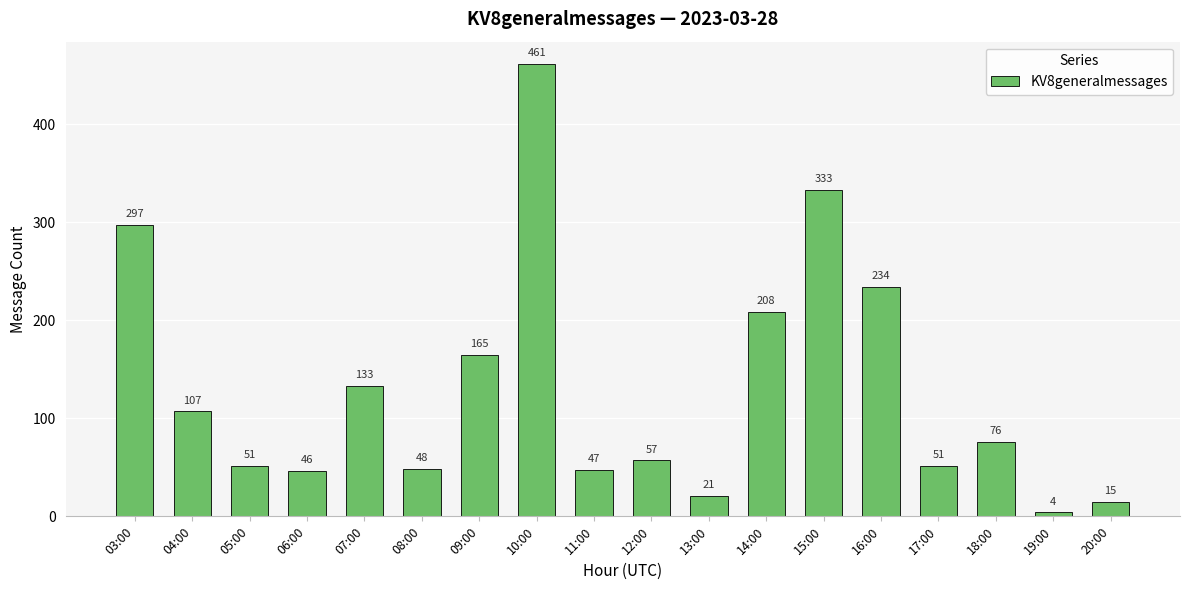

Which label corresponds to the largest value in the chart?

10:00